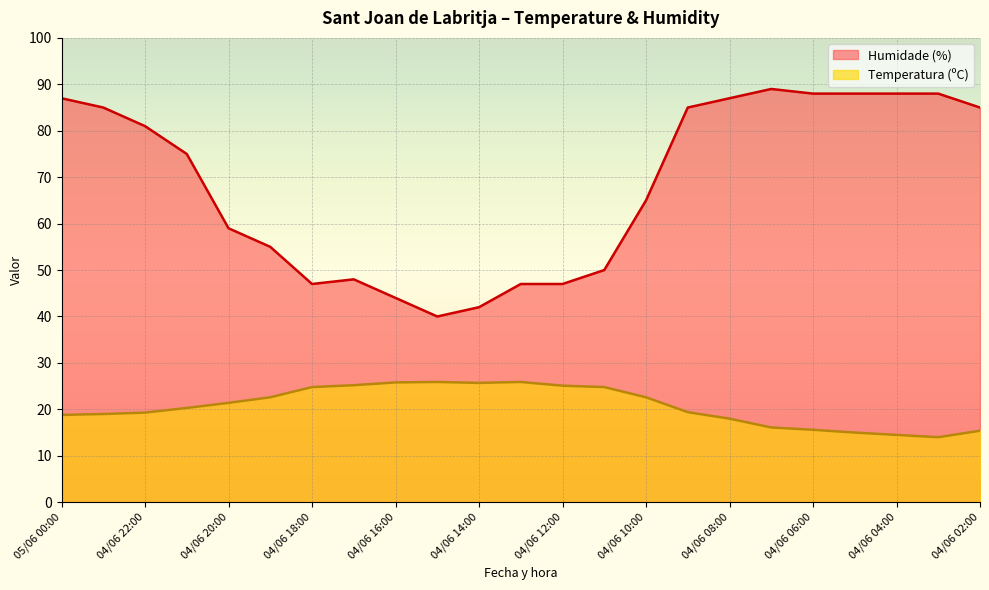

How many lines are shown in the chart?

2